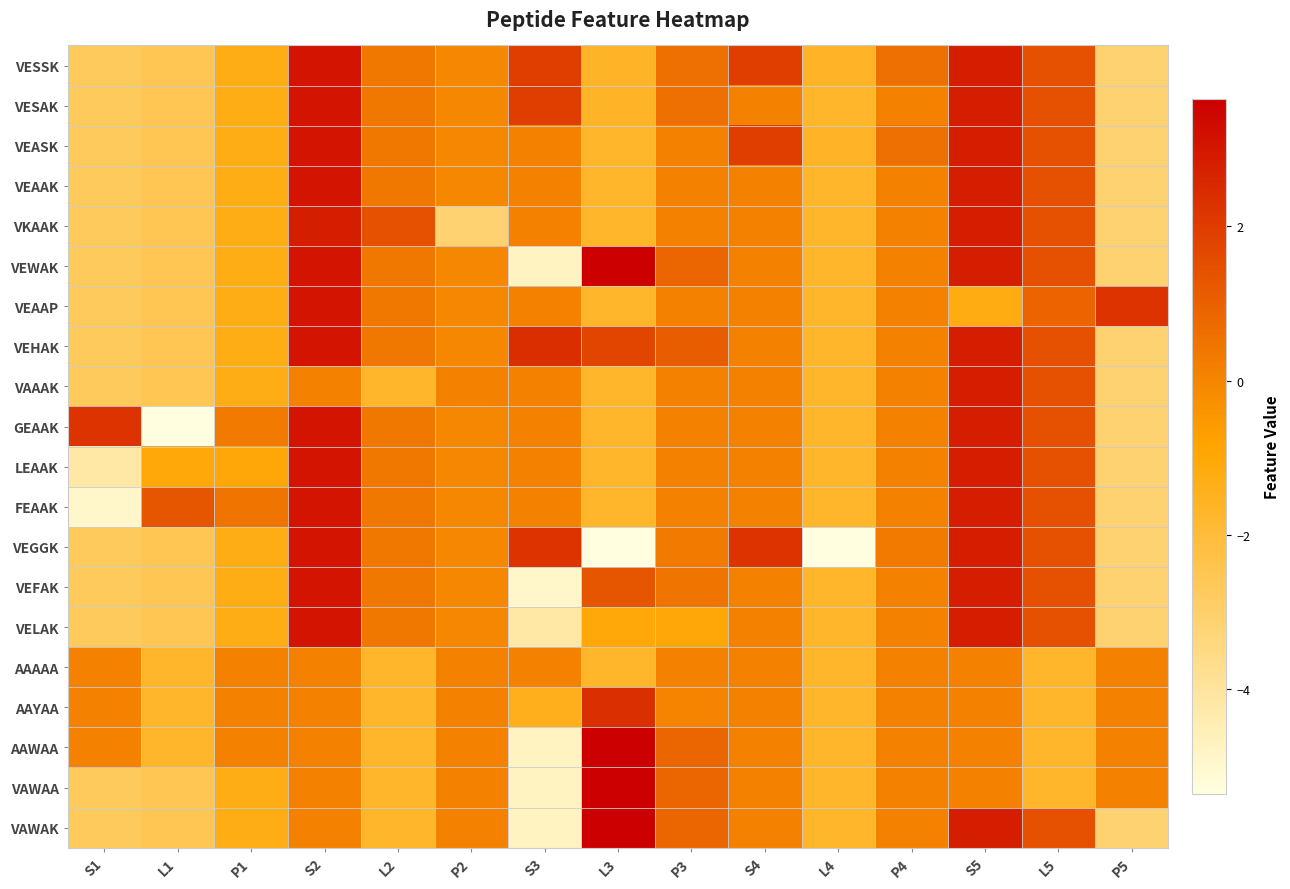

Rank the series at L4 from lowest to highest value.

VEGGK, VESAK, VEAAK, VKAAK, VEWAK, VEAAP, VEHAK, VAAAK, GEAAK, LEAAK, FEAAK, VEFAK, VELAK, AAAAA, AAYAA, AAWAA, VAWAA, VAWAK, VESSK, VEASK